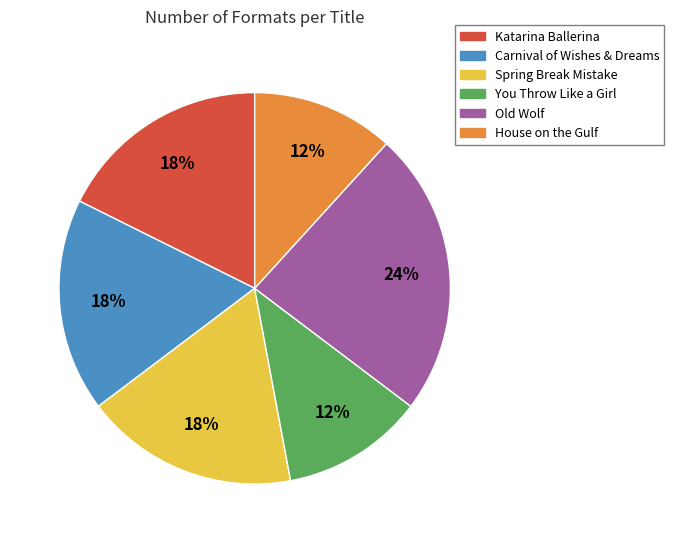

Does You Throw Like a Girl represent more than half of the total?

No